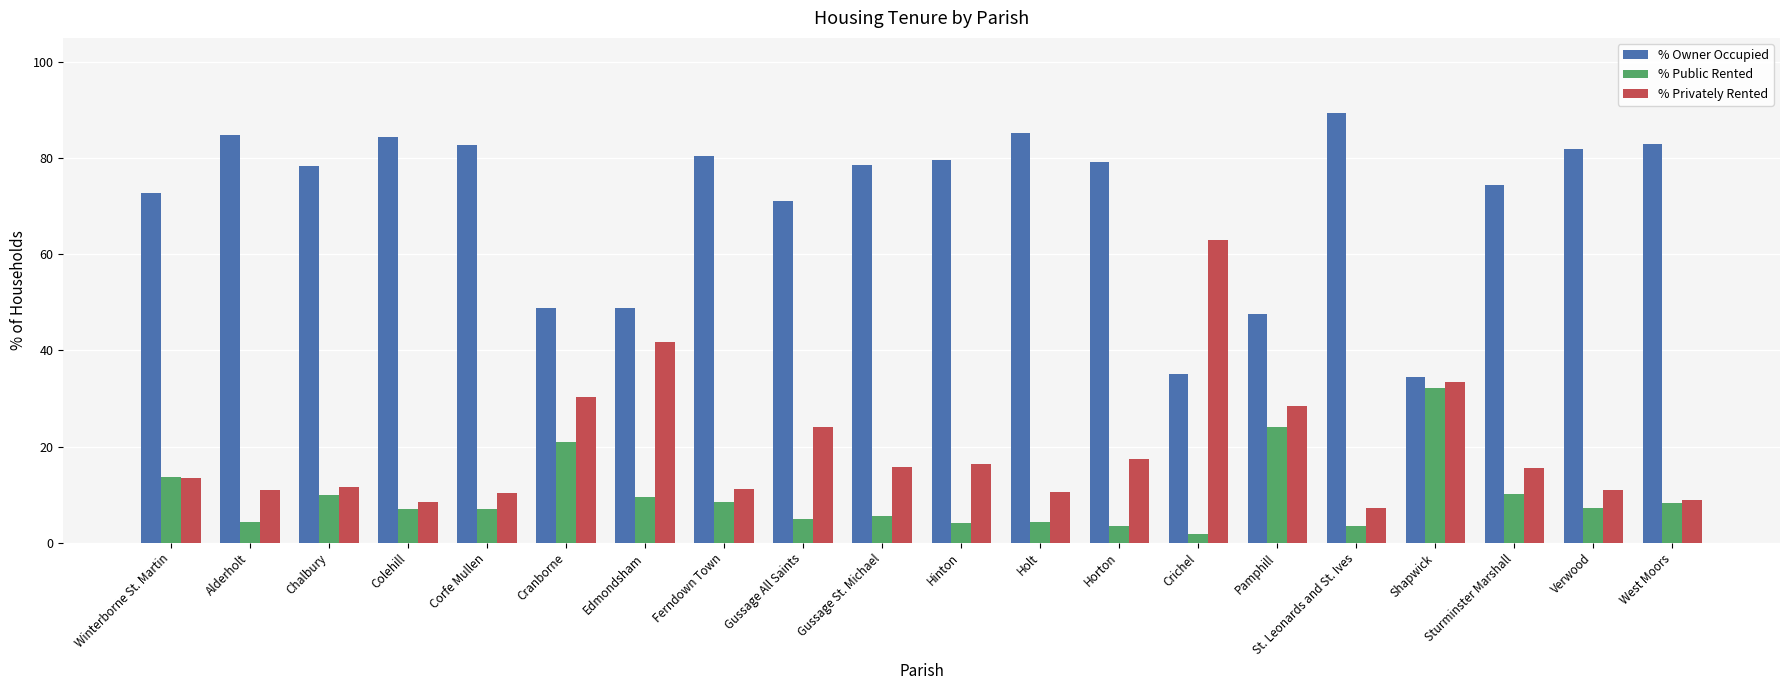

What is the difference between the second highest and second lowest values in the % Privately Rented series?

33.2